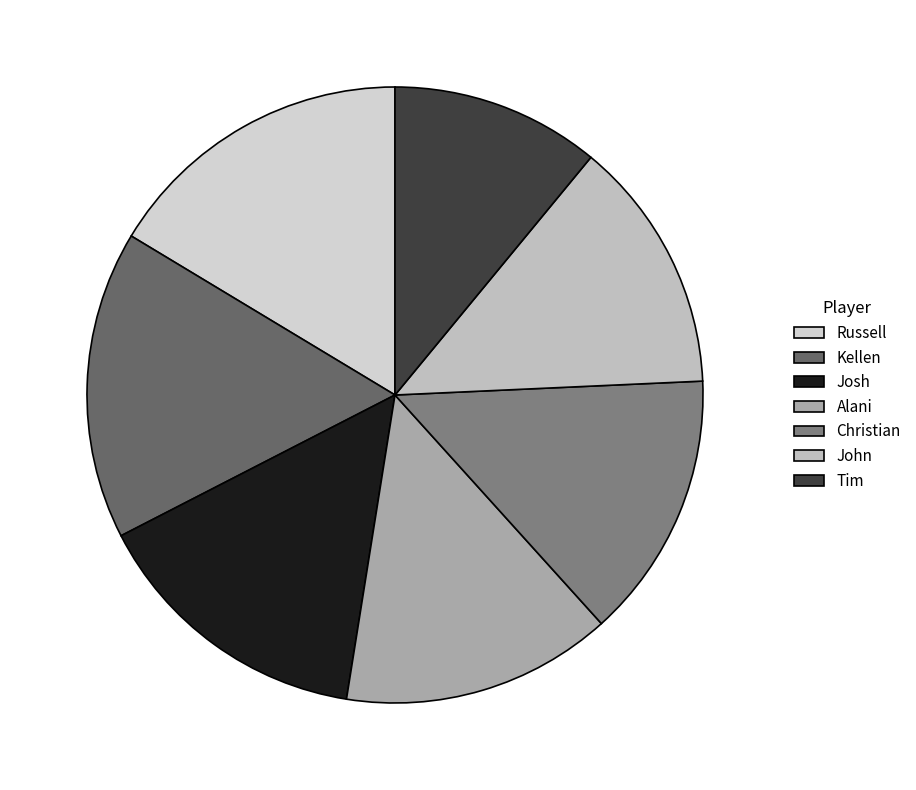

Is the sum of Alani and Christian greater than half?

No